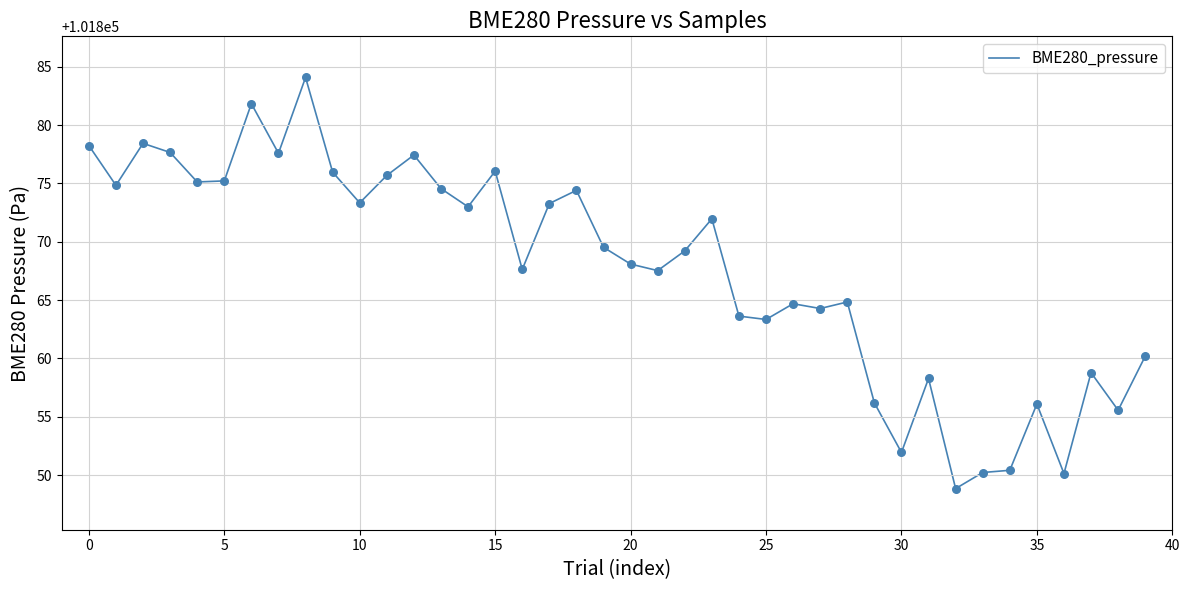

What is the maximum value shown in the chart?

101884.1